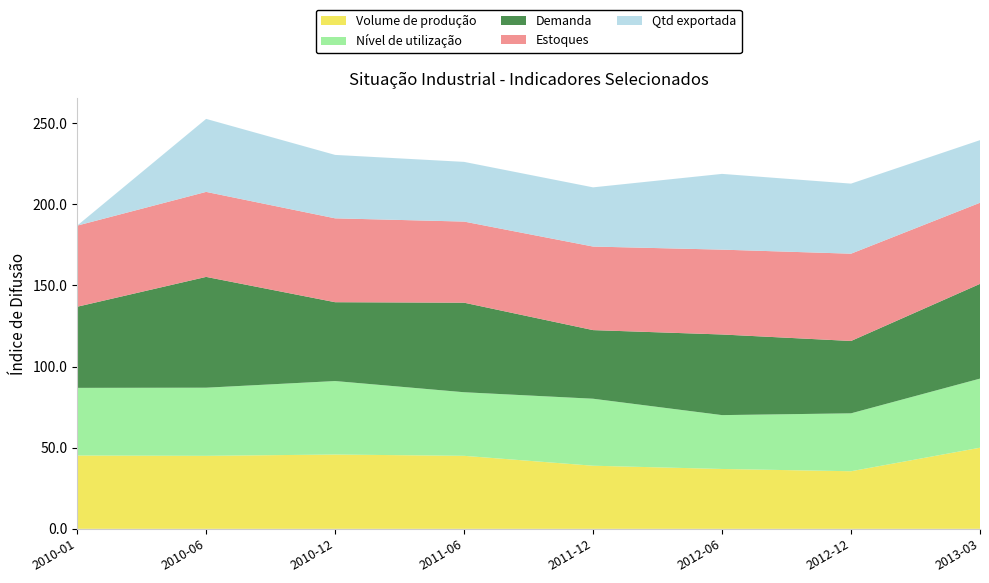

Reading left to right, what are all the values shown in this chart?

Volume de produção: 2010-01=45.2	2010-06=45.0	2010-12=45.8	2011-06=45.0	2011-12=38.9	2012-06=36.9	2012-12=35.5	2013-03=50.0
Nível de utilização: 2010-01=41.7	2010-06=42.0	2010-12=45.3	2011-06=39.2	2011-12=41.3	2012-06=33.2	2012-12=35.7	2013-03=42.6
Demanda: 2010-01=50.0	2010-06=68.3	2010-12=48.6	2011-06=55.2	2011-12=42.3	2012-06=49.7	2012-12=44.6	2013-03=58.4
Estoques: 2010-01=50.0	2010-06=52.4	2010-12=51.7	2011-06=50.0	2011-12=51.5	2012-06=52.3	2012-12=53.8	2013-03=50.0
Qtd exportada: 2010-01=0.0	2010-06=45.0	2010-12=39.1	2011-06=36.8	2011-12=36.5	2012-06=46.7	2012-12=43.2	2013-03=38.6